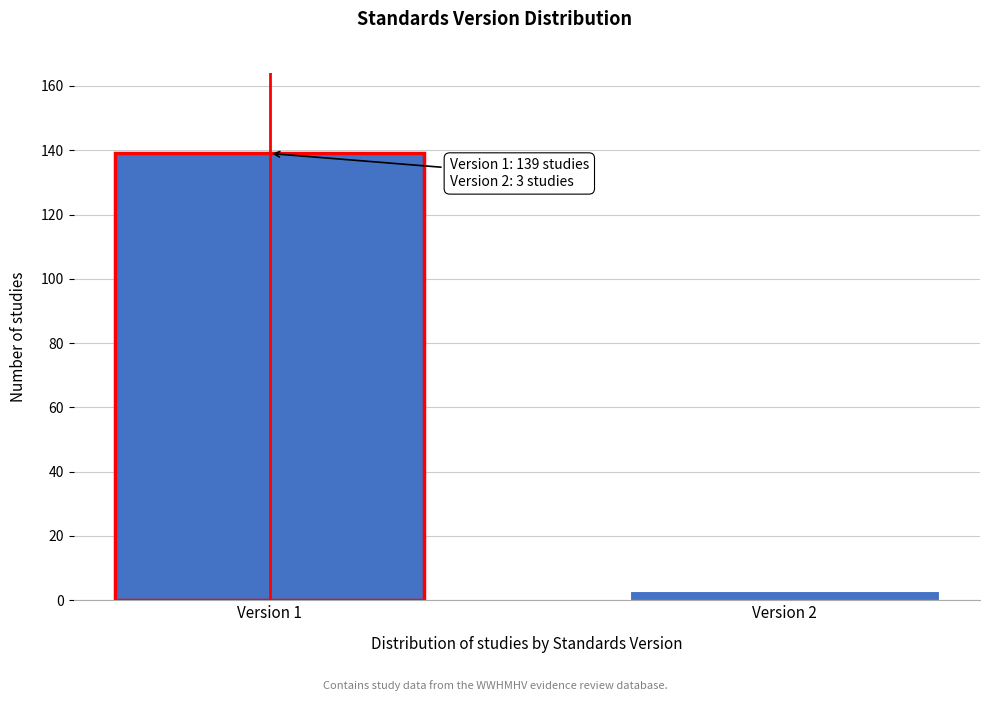

Reading right to left, what are all the values shown in this chart?

3	139